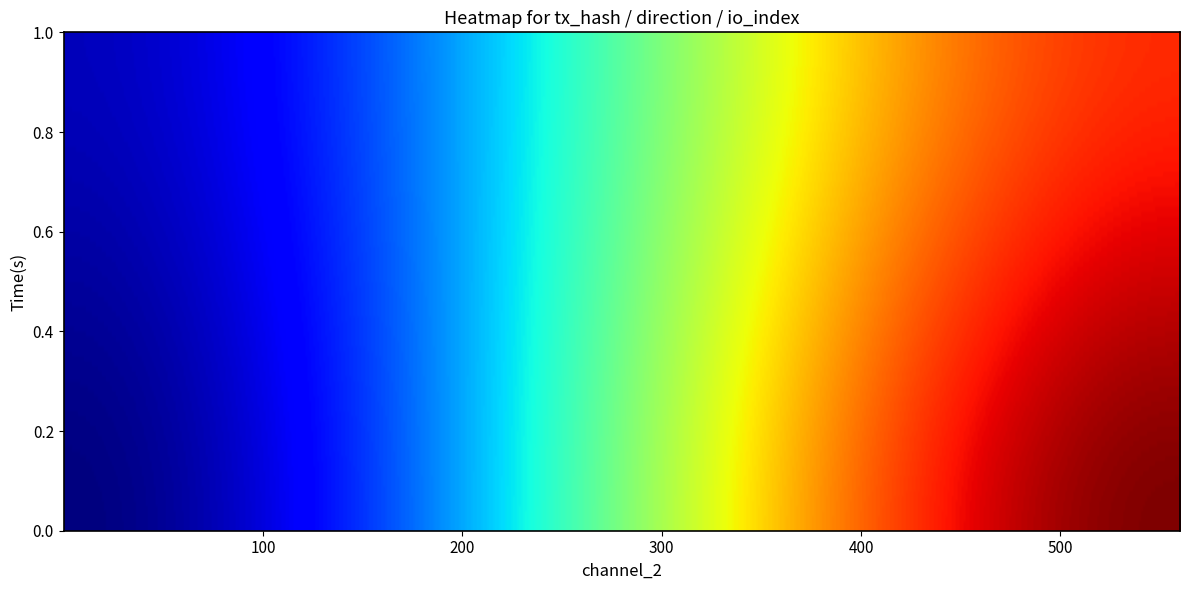

The value of f540a91b2ec3e9866f5e34f5ff99c36064a1ee1 at -1 is -2. True or false?

False